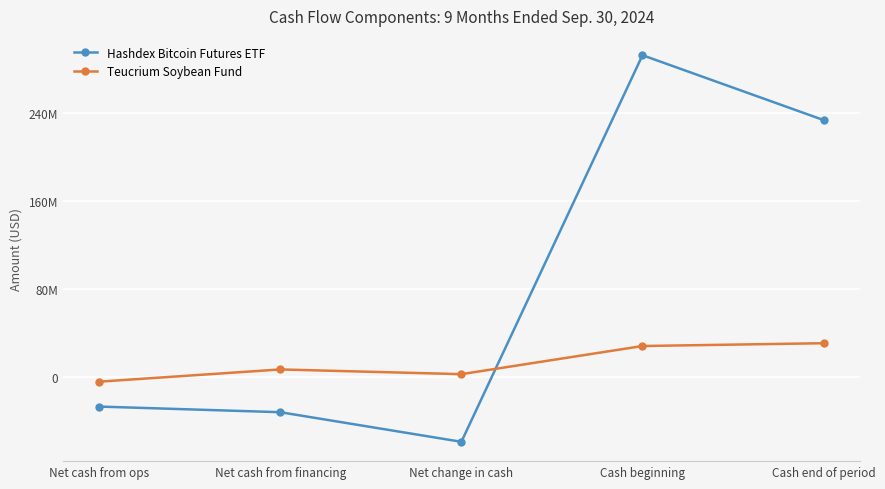

What is the label of the 5th point from the left?

Cash end of period